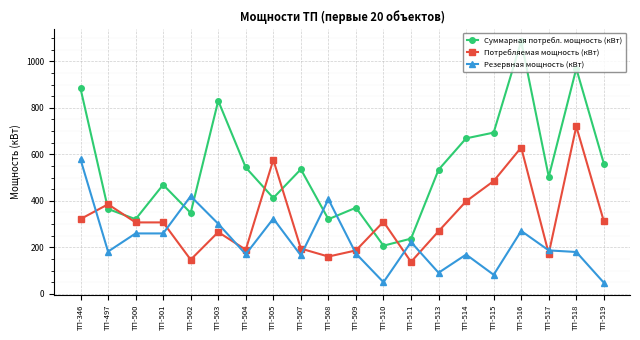

Which series has the largest total across all categories?

Суммарная потребл. мощность (кВт)